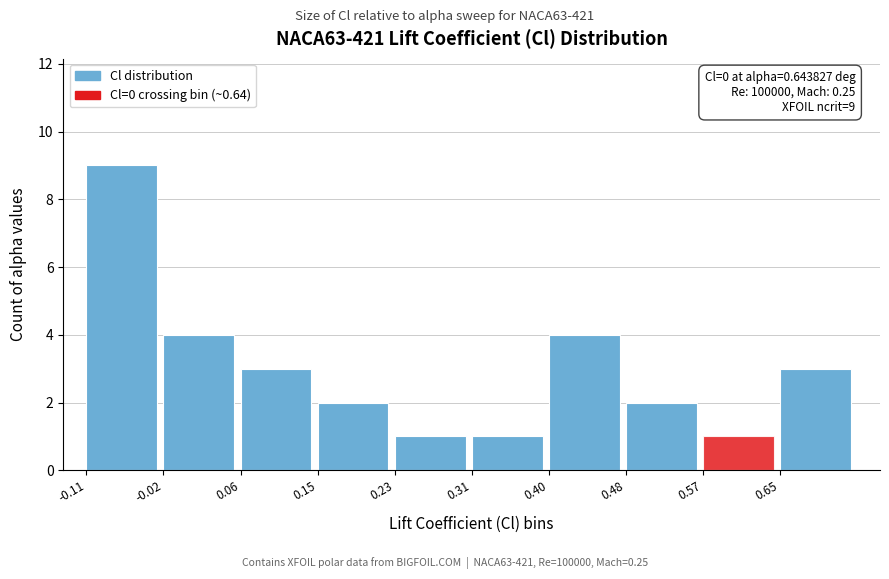

Over which range of the x-axis is the bar tallest?

-0.11 to -0.02